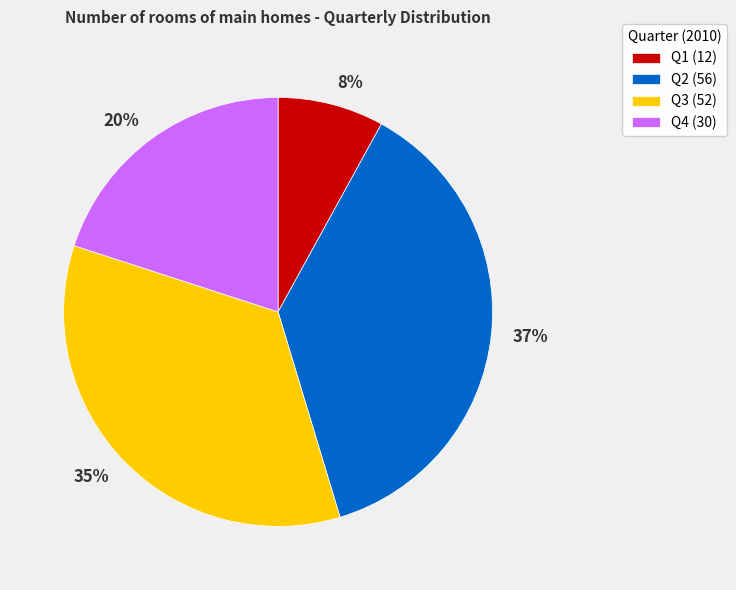

Combined, do Q2 and Q3 account for over 50%?

Yes